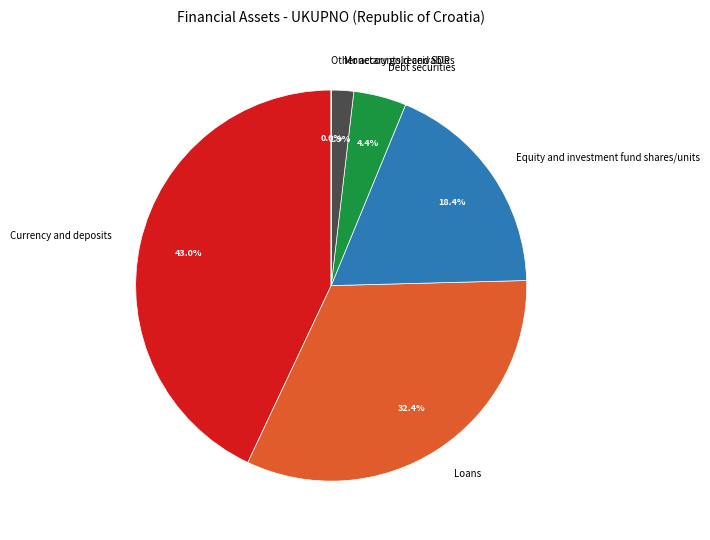

How much of the chart is everything except Loans?

67.6%